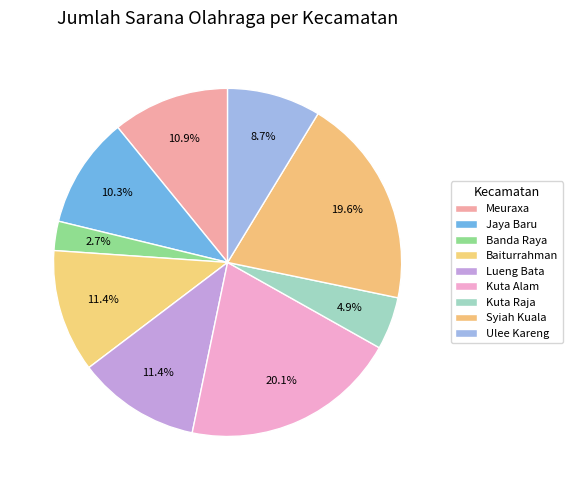

Does Baiturrahman account for over 50% of the chart?

No